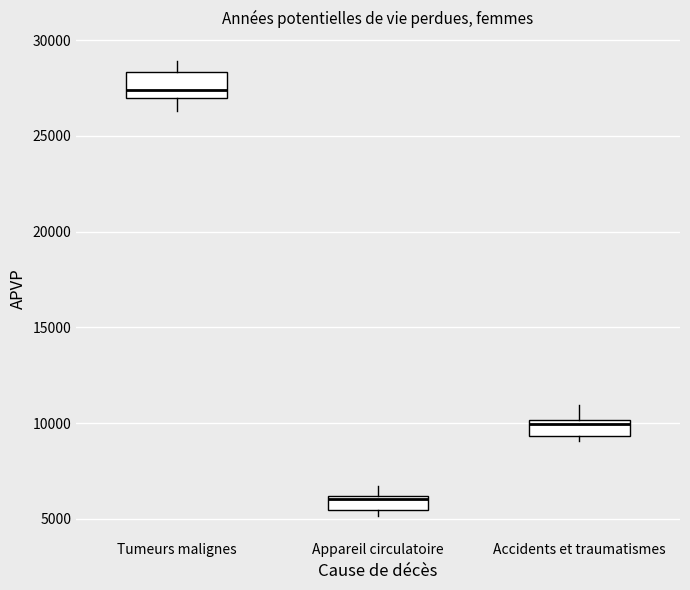

Reading left to right, transcribe this box plot: for each box, give where its median line is, the range the box spans, and where its two whiskers end, as read against the y-axis. The values are not printed on the chart, so give them approximately, as read against the axis.

Tumeurs malignes: median 27500, box 27000 to 28500, whiskers 26500 to 29000
Appareil circulatoire: median 6000 (just below the box's upper edge), box 5500 to 6000, whiskers 5000 to 6500
Accidents et traumatismes: median 10000 (just below the box's upper edge), box 9500 to 10000, whiskers 9000 to 11000